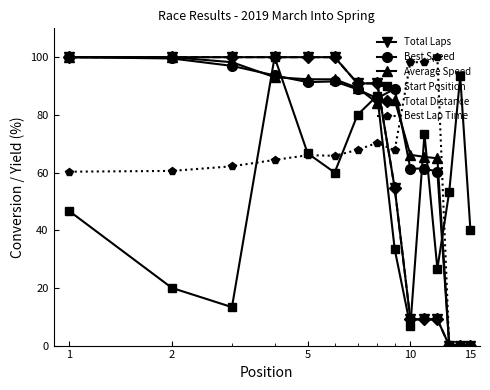

Is this an area chart (filled region under the line)?

No